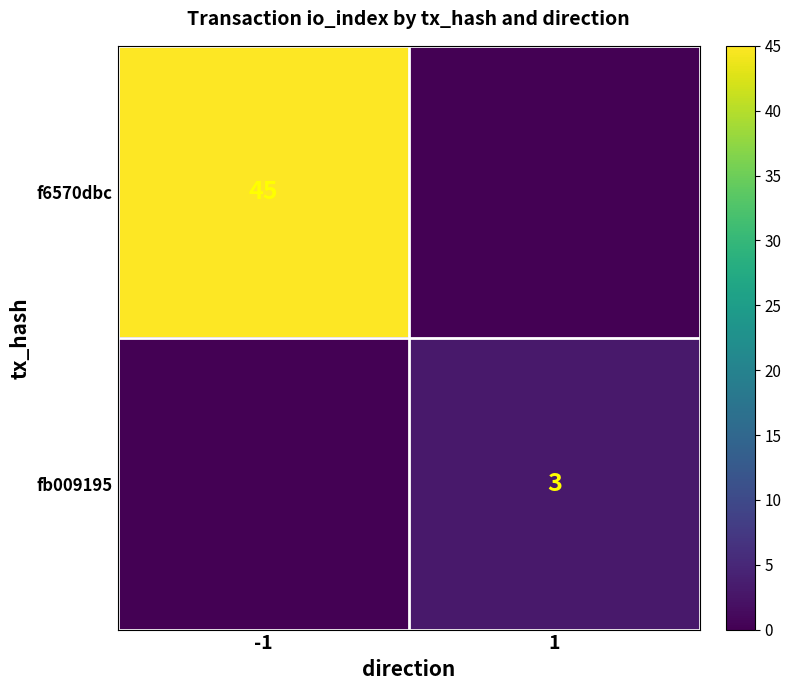

True or false: f6570dbc has a value of 29 at -1.

False